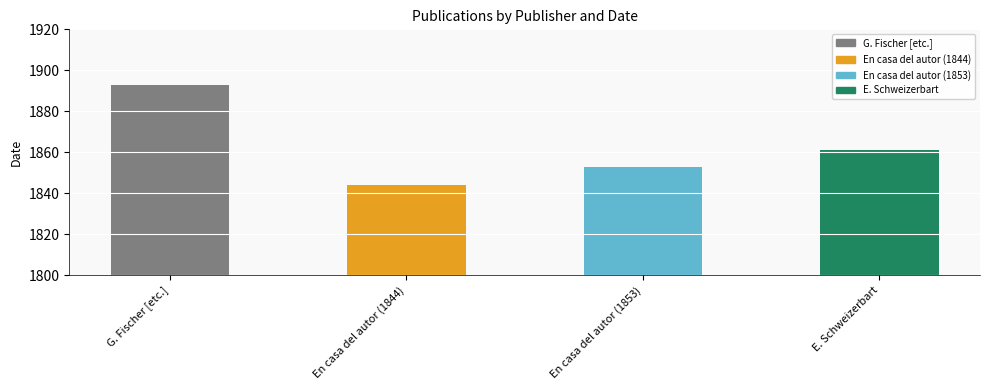

True or false: the data shows 1893 at G. Fischer [etc.].

True